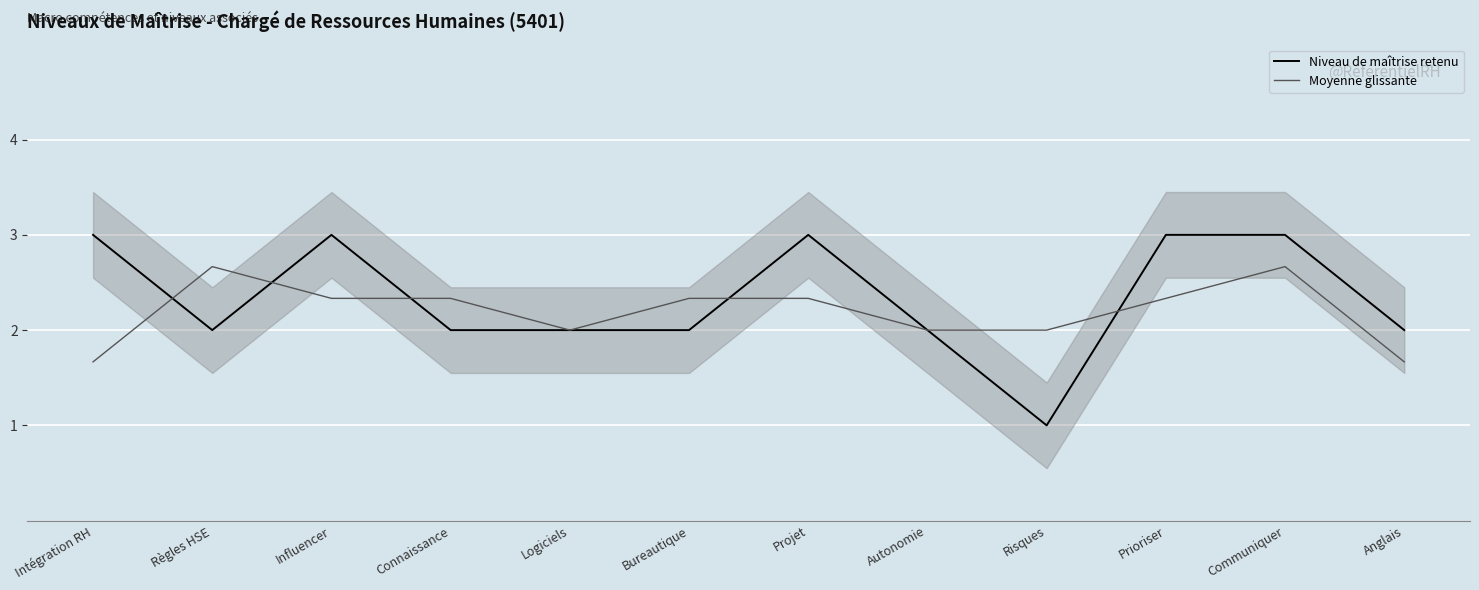

How many times do Moyenne glissante and Niveau de maîtrise retenu cross each other?

6